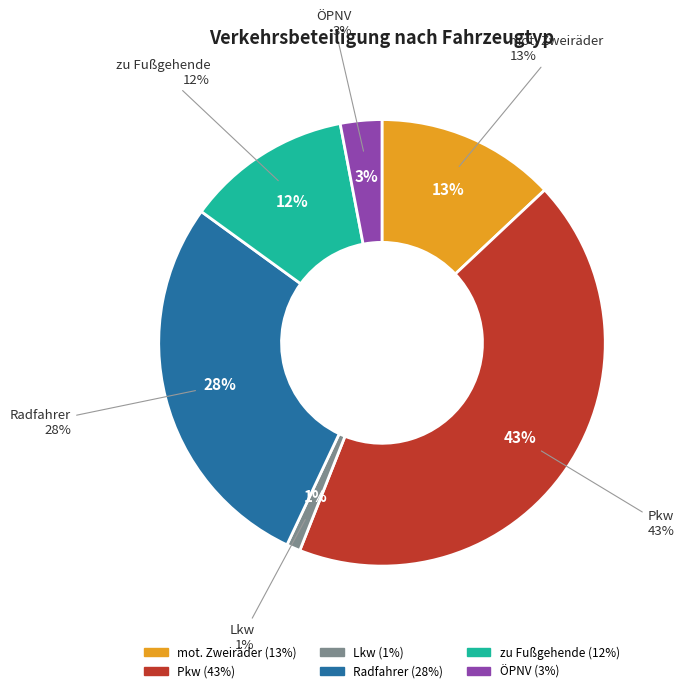

Is there a majority slice in this chart?

No